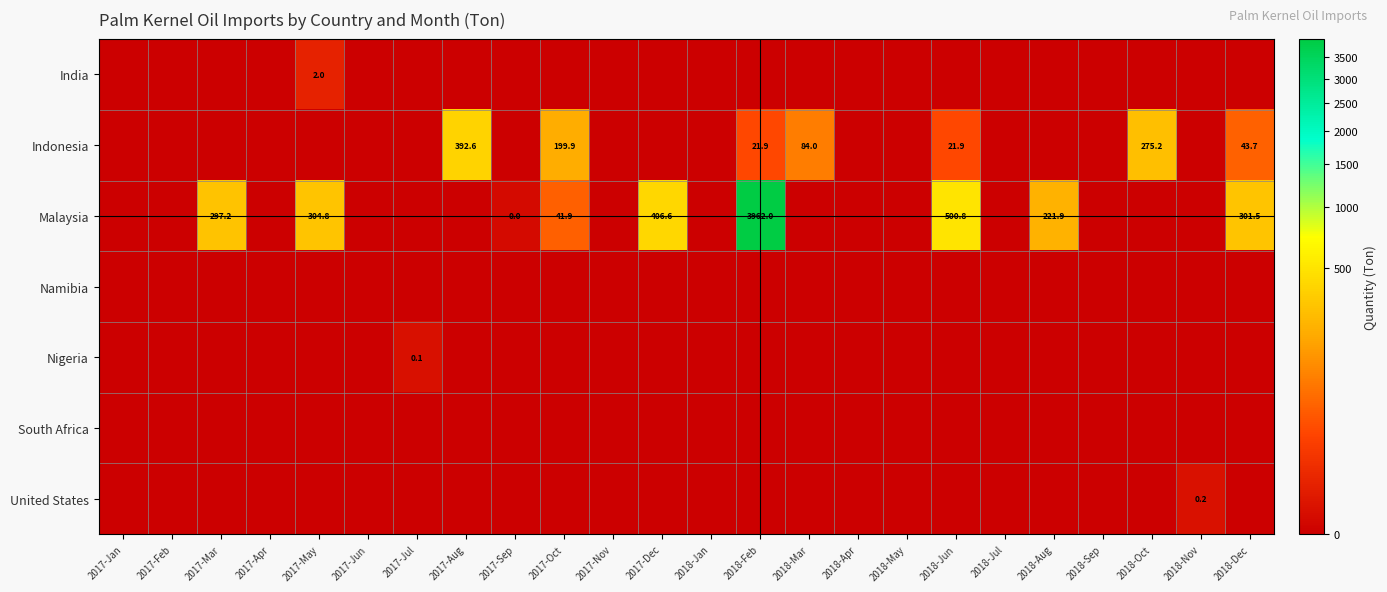

True or false: India has a value of 3.3 at 2017-May.

False